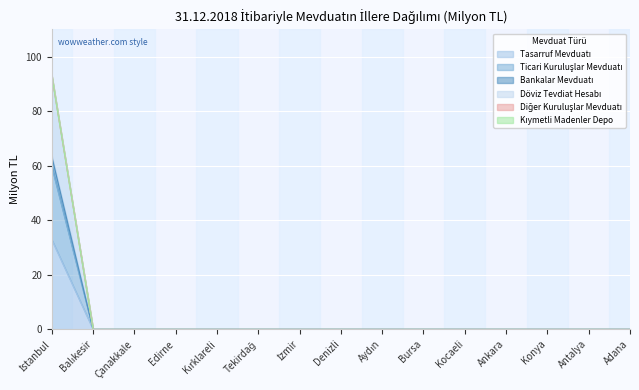

Between Antalya and Konya, which is larger?

Antalya